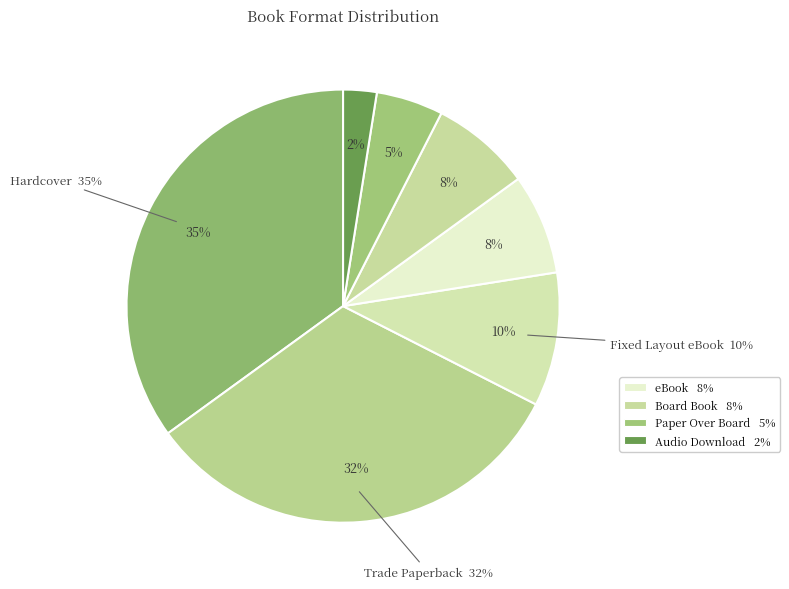

How many slices are in this pie chart?

7